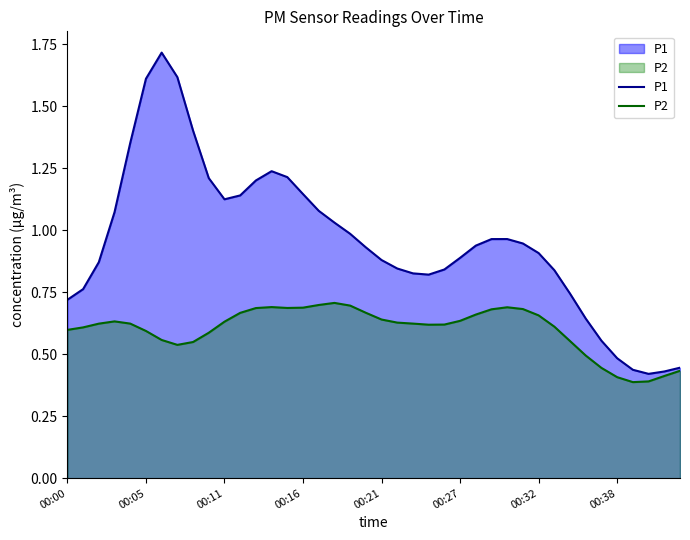

List the series in order of their peak value, highest first.

P1, P2